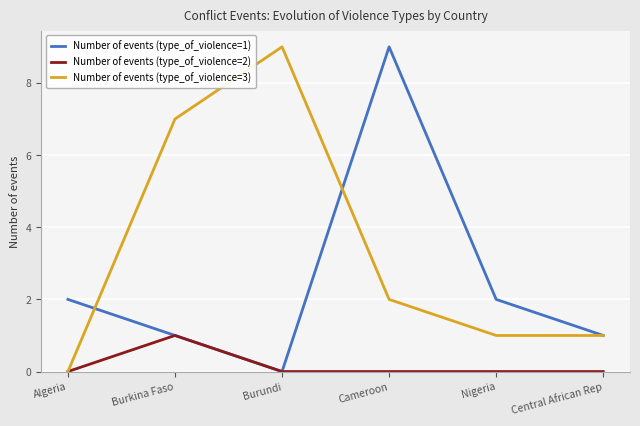

True or false: Number of events (type_of_violence=2) has a value of 0 at Algeria.

True